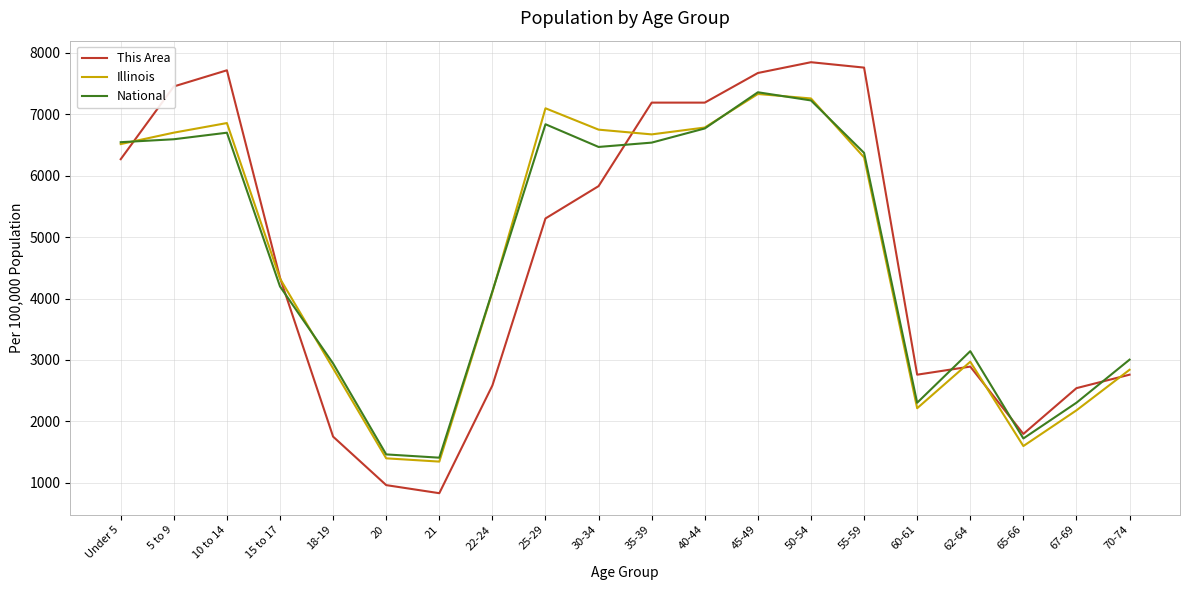

What is the sum of the National values at 15 to 17 and 70-74?

7200.9